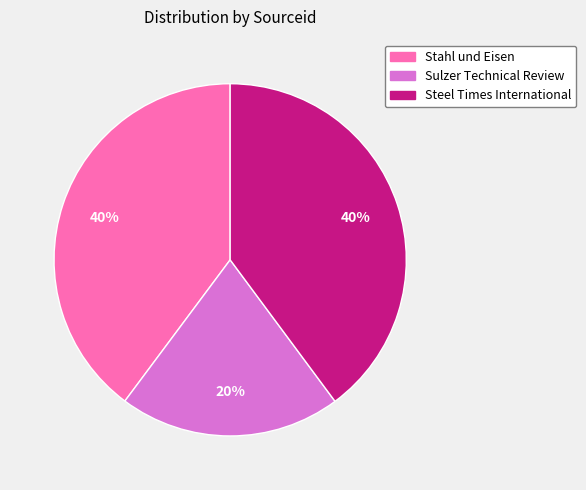

The Steel Times International slice represents 50% of the pie. True or false?

False